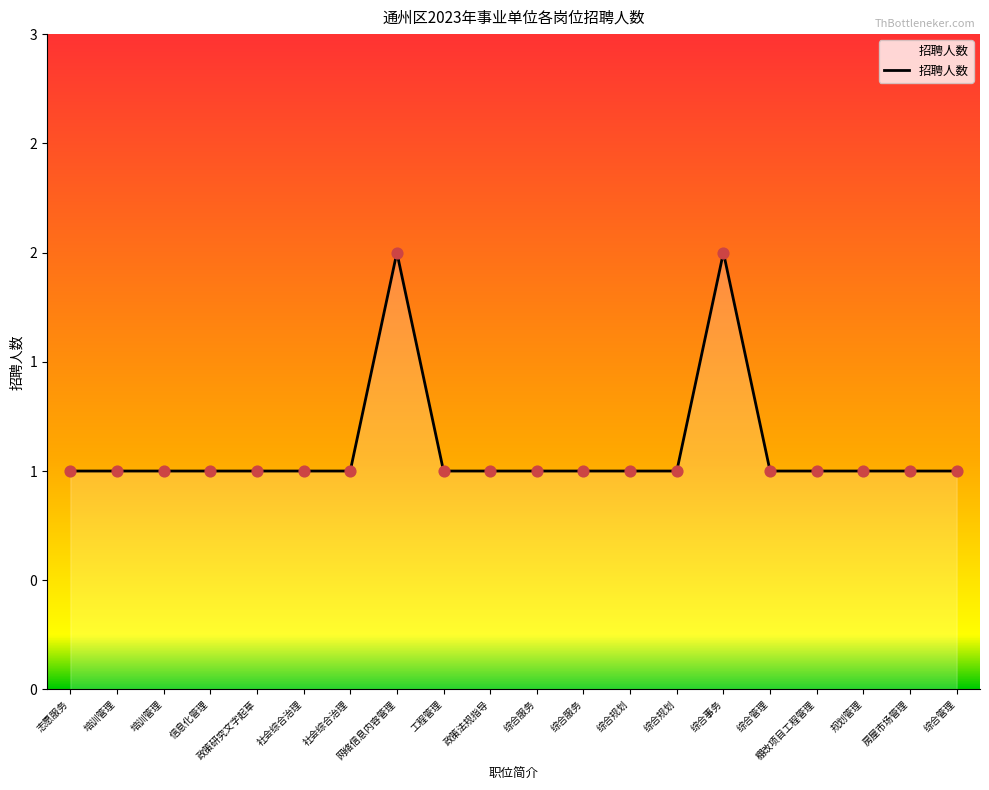

What is the change in value from 志愿服务 to 网络信息内容管理?

+1